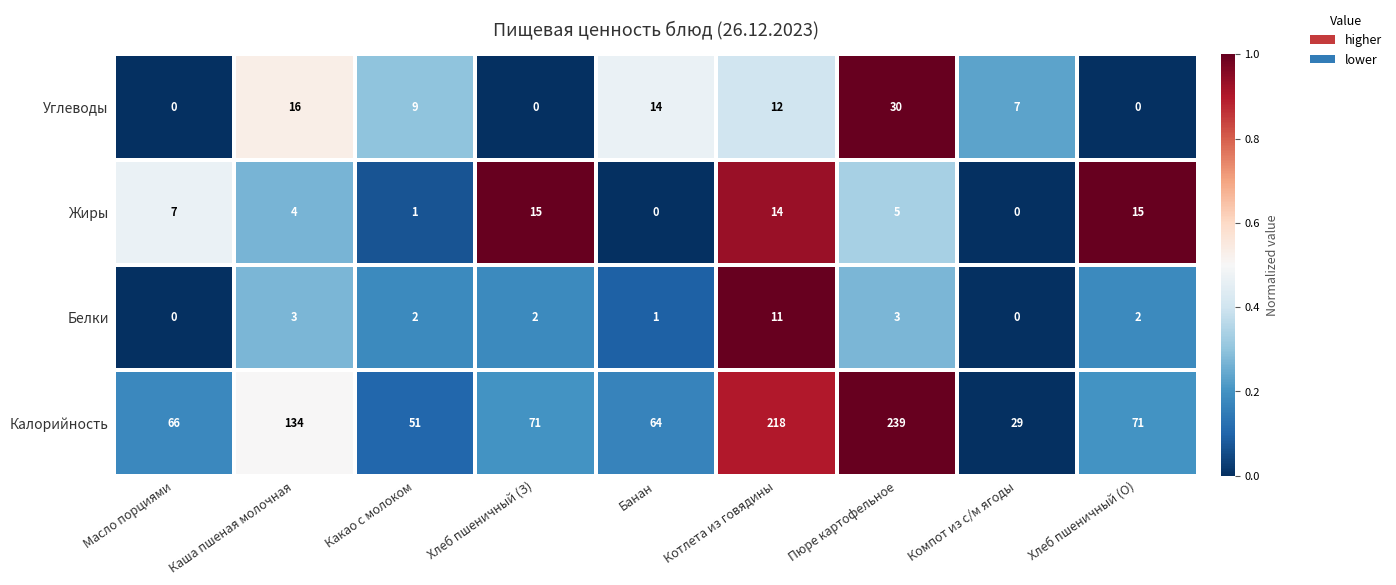

At Пюре картофельное, list the series in order from smallest to largest.

Белки, Жиры, Углеводы, Калорийность